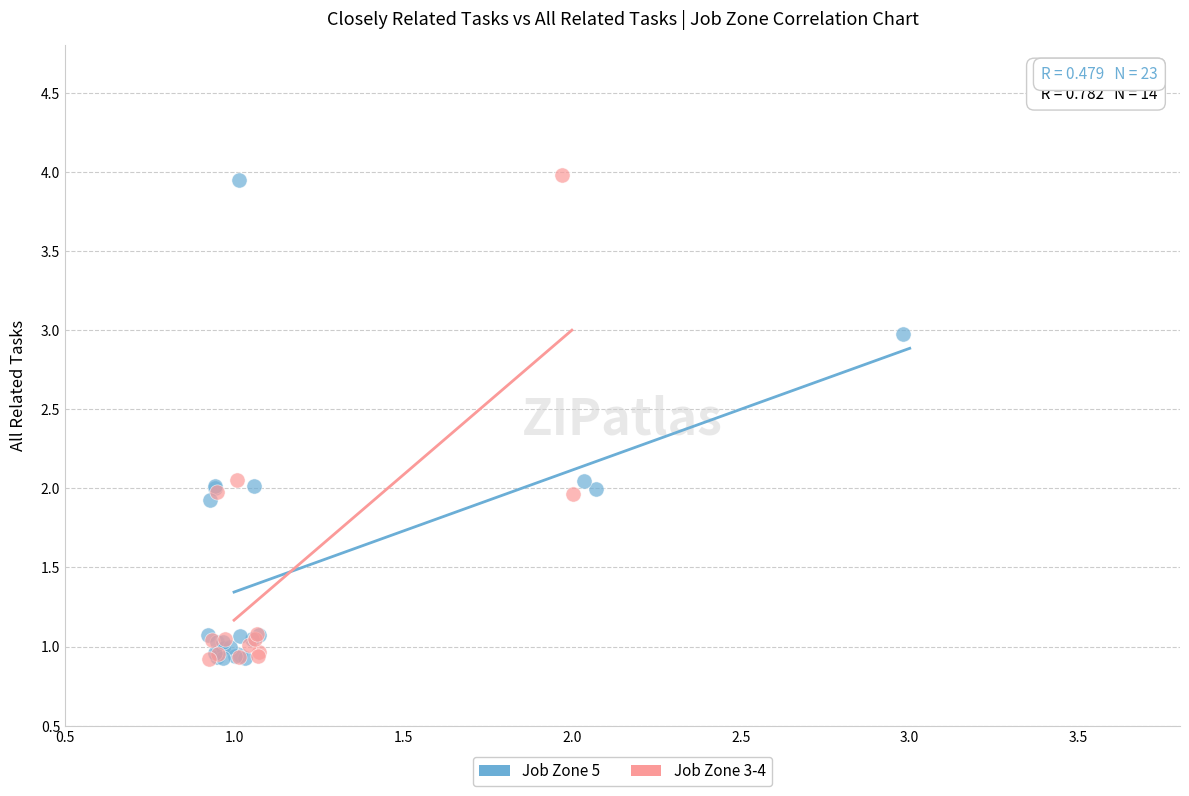

Which series has the largest Y range (max minus min)?

Job Zone 3-4